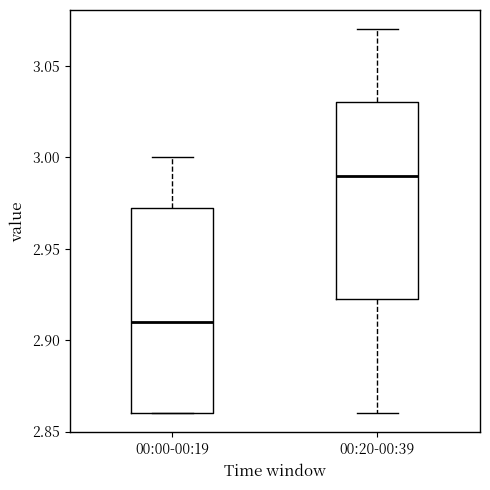

Which box's median line is the highest?

00:20-00:39